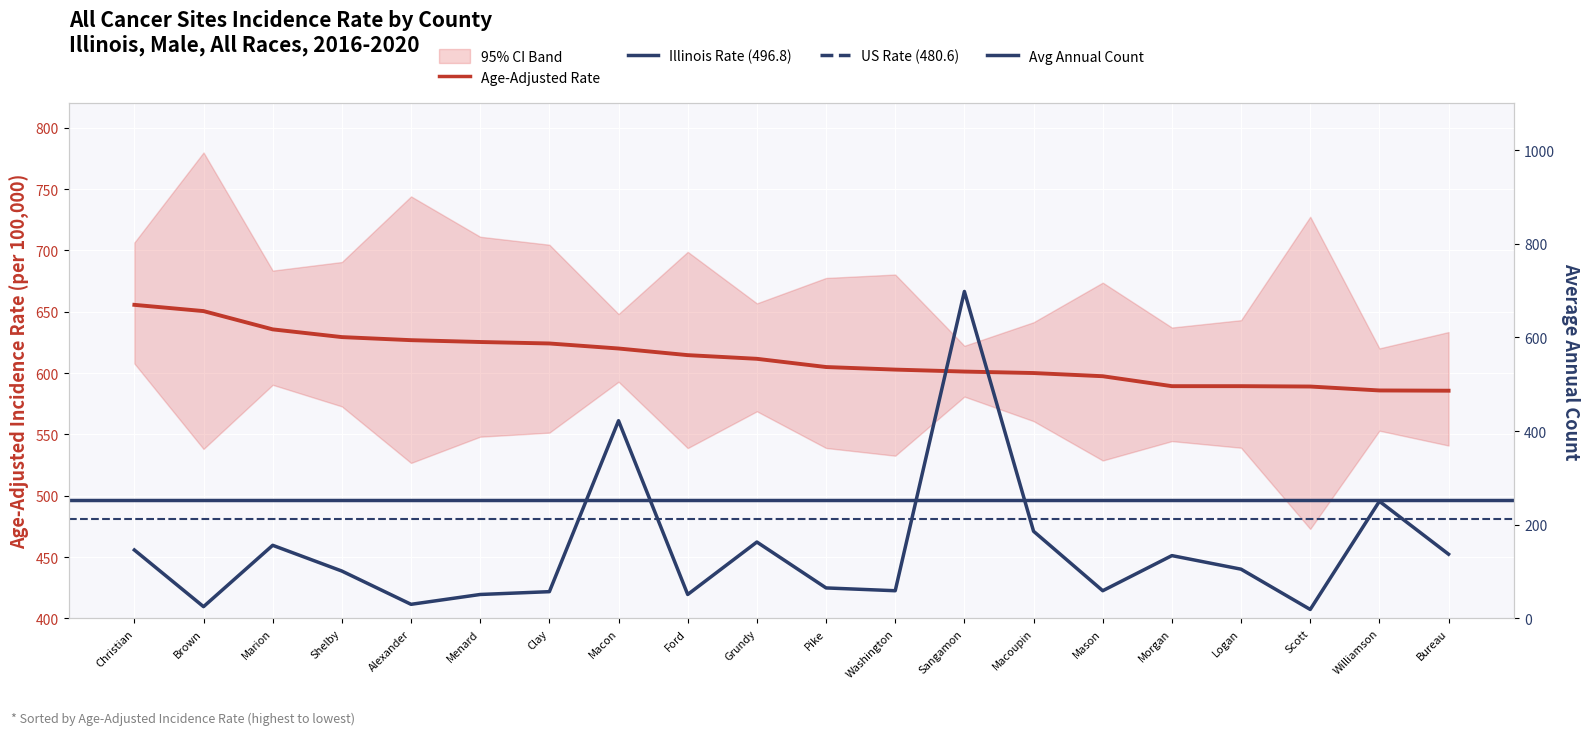

Count the number of data series in this chart.

2